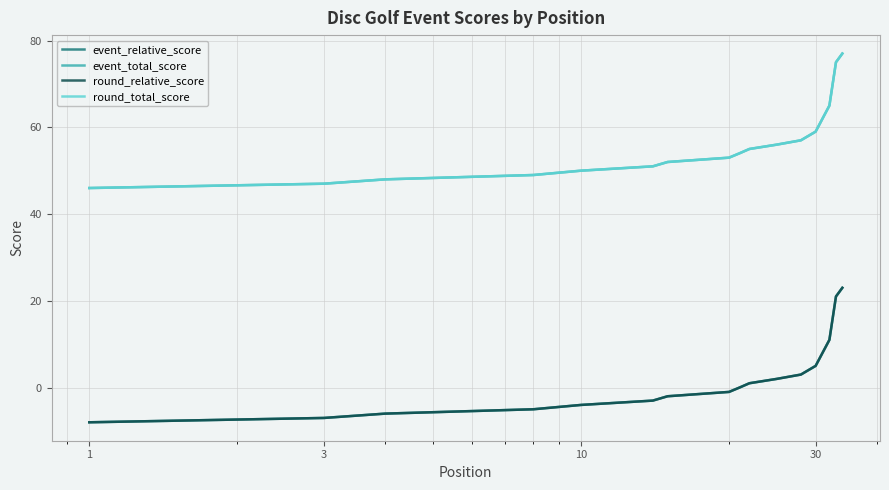

Is this an area chart (filled region under the line)?

No